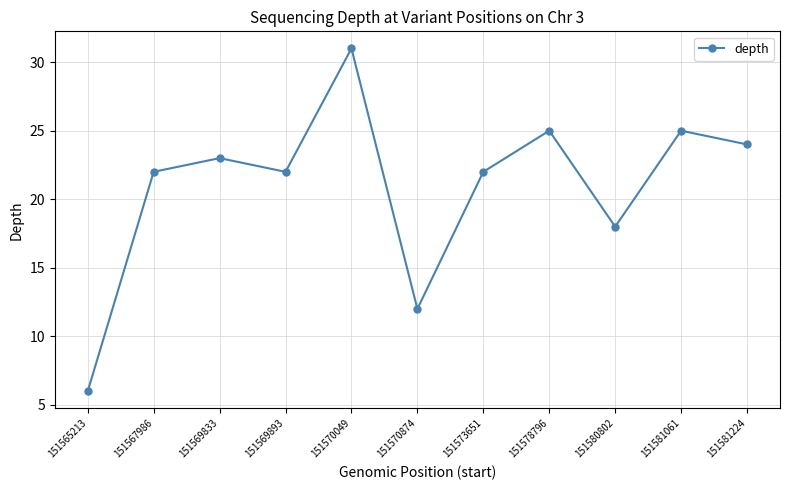

Reading left to right, transcribe all the data shown in this chart.

151565213=6	151567986=22	151569833=23	151569893=22	151570049=31	151570874=12	151573651=22	151578796=25	151580802=18	151581061=25	151581224=24